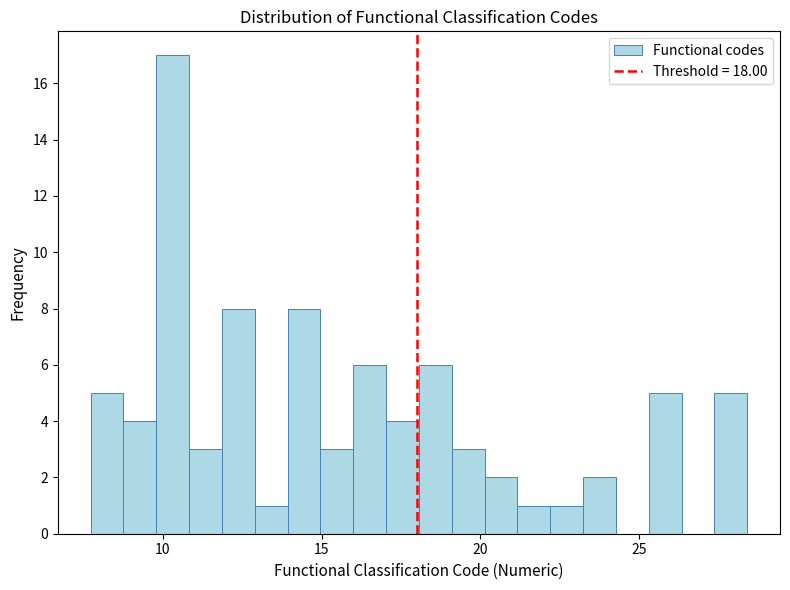

Around what value on the x-axis is the tallest bar? Give the approximate position of its centre, as read against the axis.

10.5